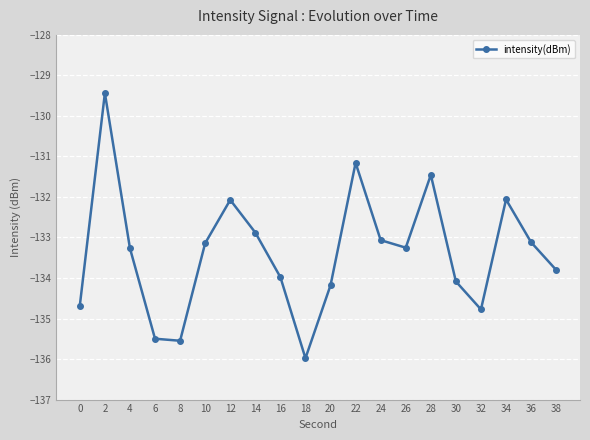

What is the greatest value displayed?

-129.4